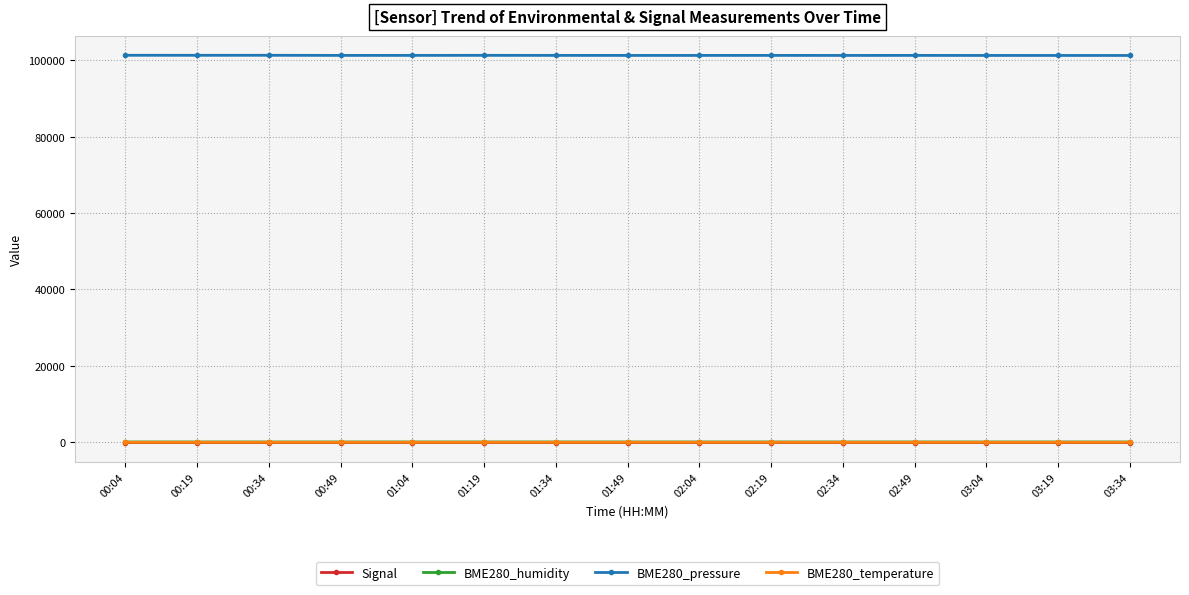

What is the label of the 8th point from the left?

01:49